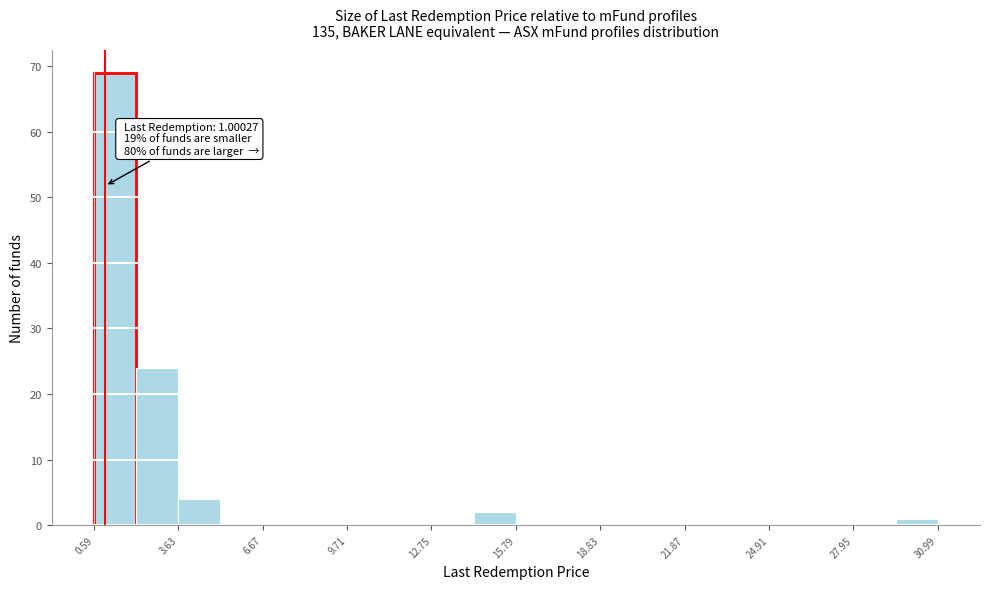

Around what value on the x-axis is the tallest bar? Give the approximate position of its centre, as read against the axis.

1.5